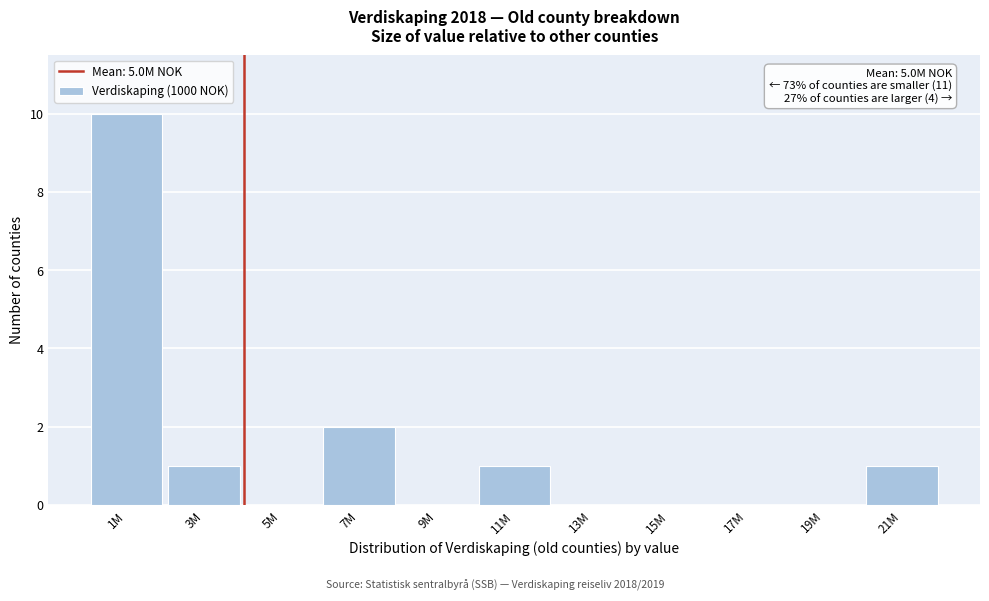

Reading left to right, transcribe all the data shown in this chart.

1M=10	3M=1	5M=0	7M=2	9M=0	11M=1	13M=0	15M=0	17M=0	19M=0	21M=1